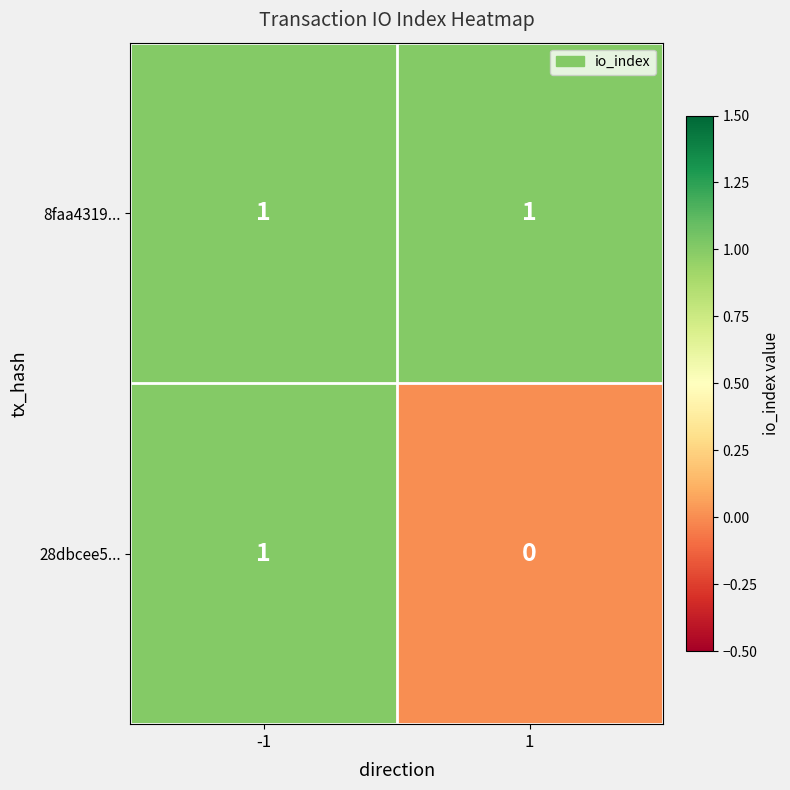

List the series in order of their overall mean, lowest first.

28dbcee5..., 8faa4319...